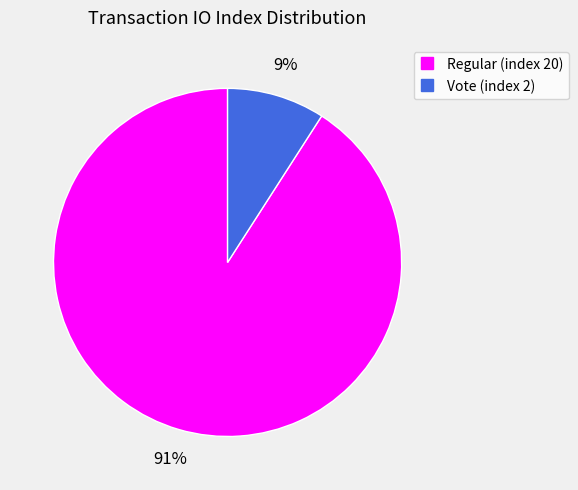

To the nearest percent, what is the difference between the Vote (index 2) and Regular (index 20) slice percentages?

82%